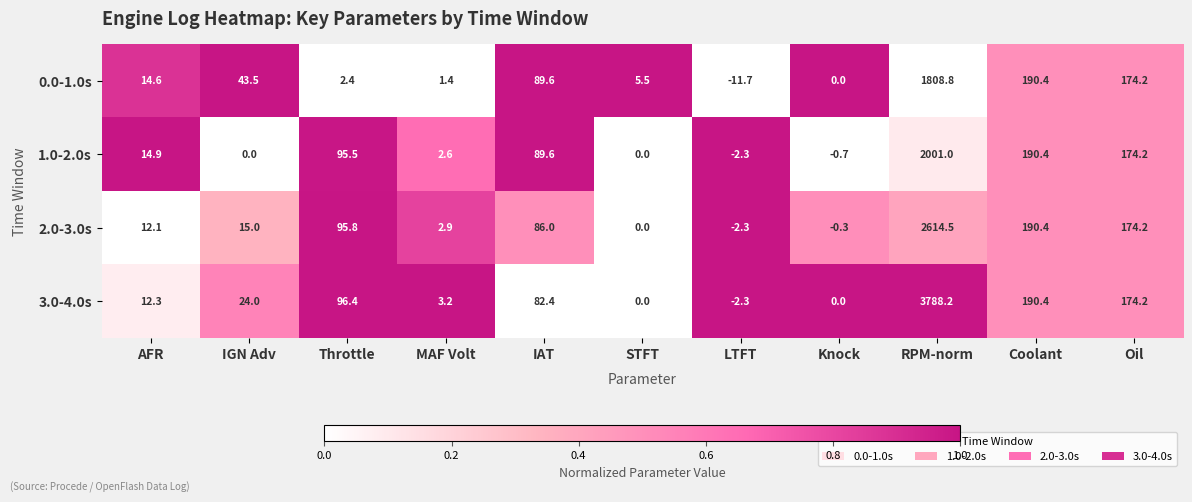

At which label is 2.0-3.0s closest to 1306?

Coolant